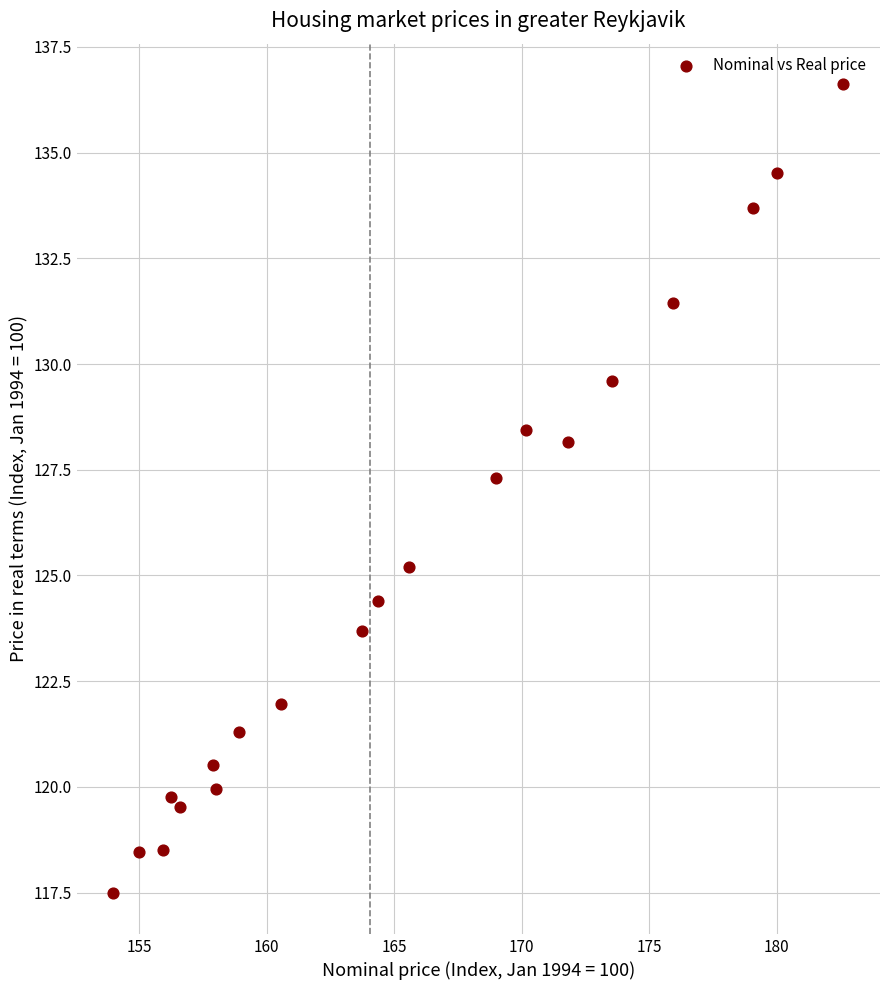

What Y value in the scatter plot is closest to 127?

127.3